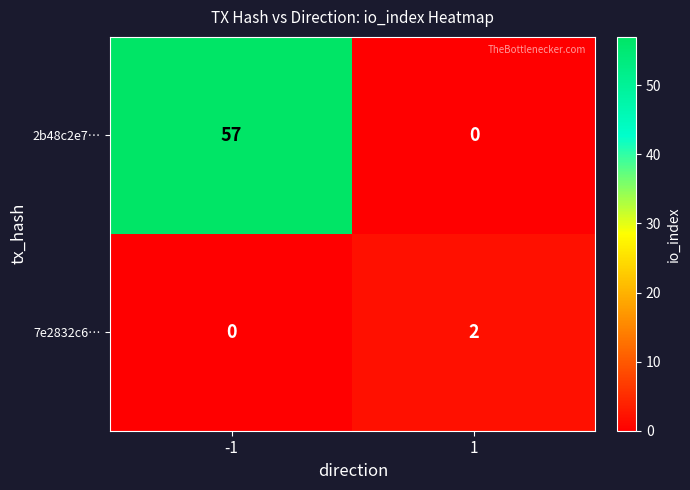

What is the maximum value for 2b48c2e7…?

57